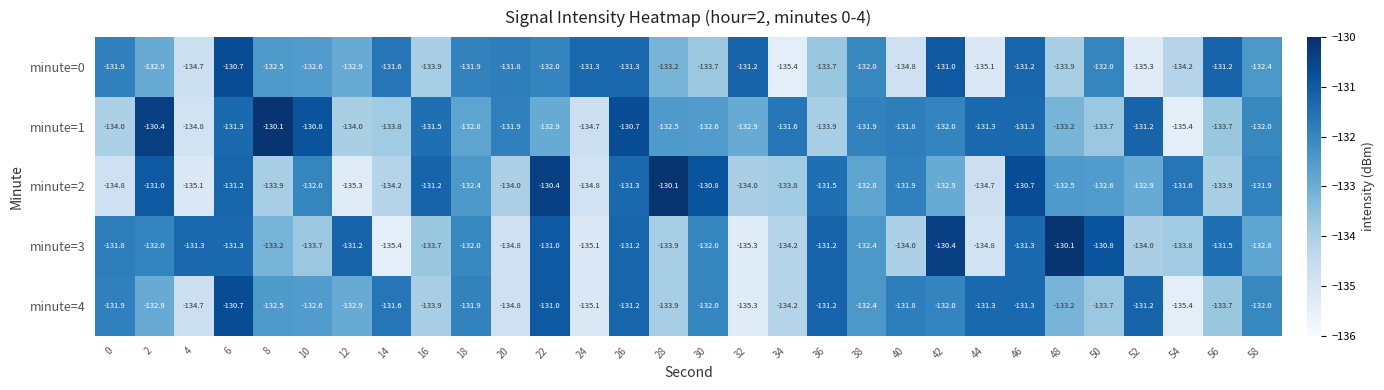

Is it true that minute=0 equals -131.9 at 0?

True